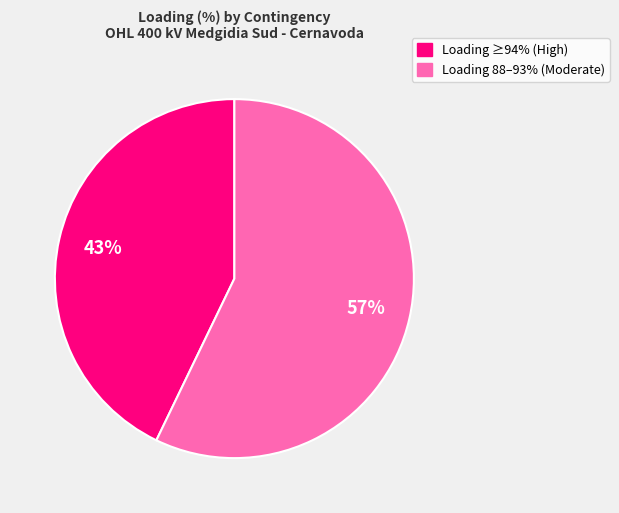

Is there any slice that represents more than half of the pie?

Yes